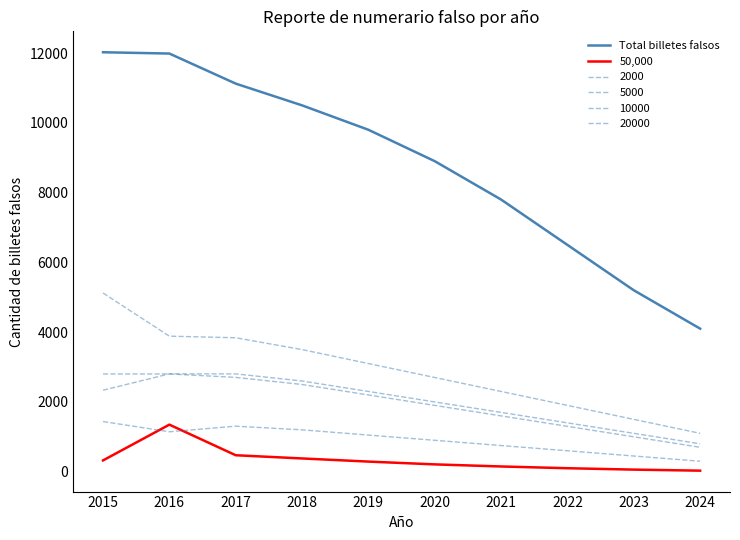

Does the chart have visible grid lines?

No